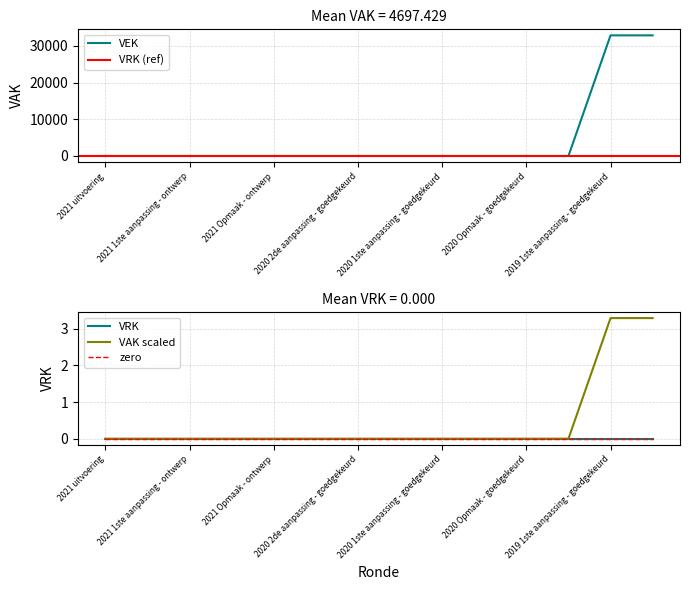

True or false: VEK has a value of 0 at 2020 Opmaak - goedgekeurd.

True